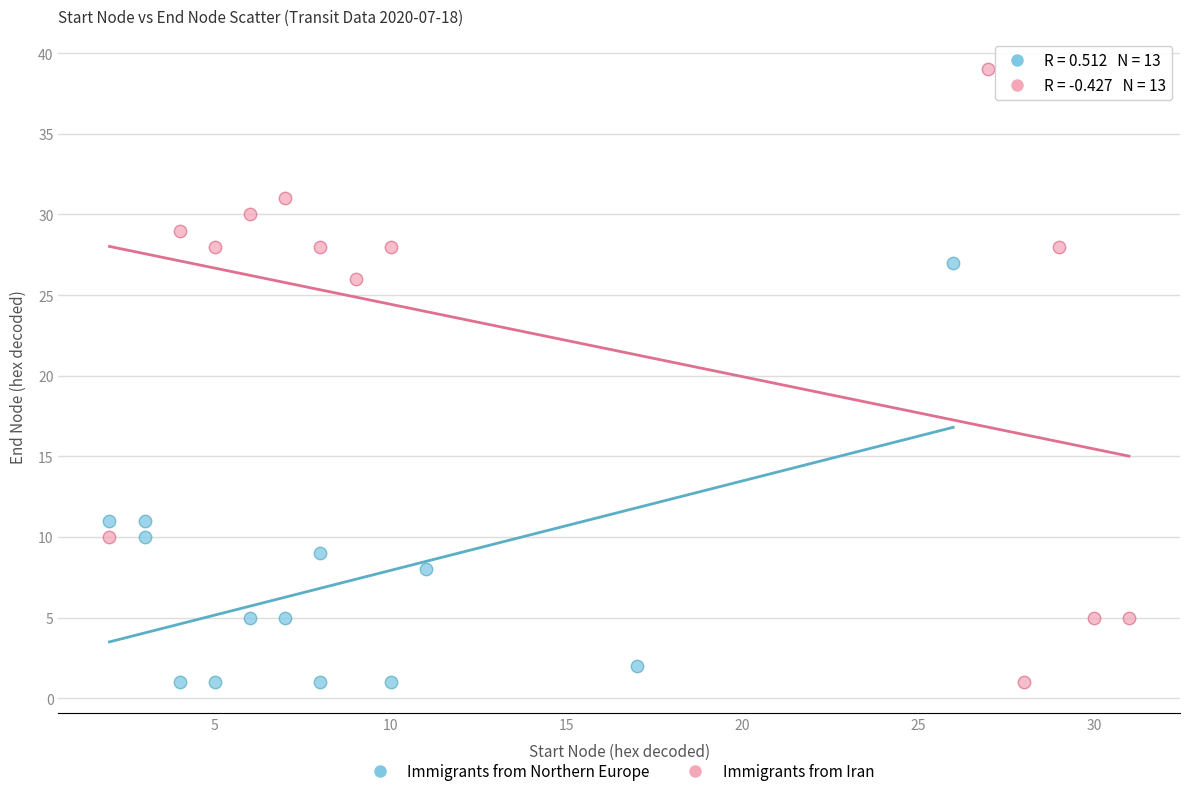

Which series has the widest spread of Y values?

Immigrants from Iran